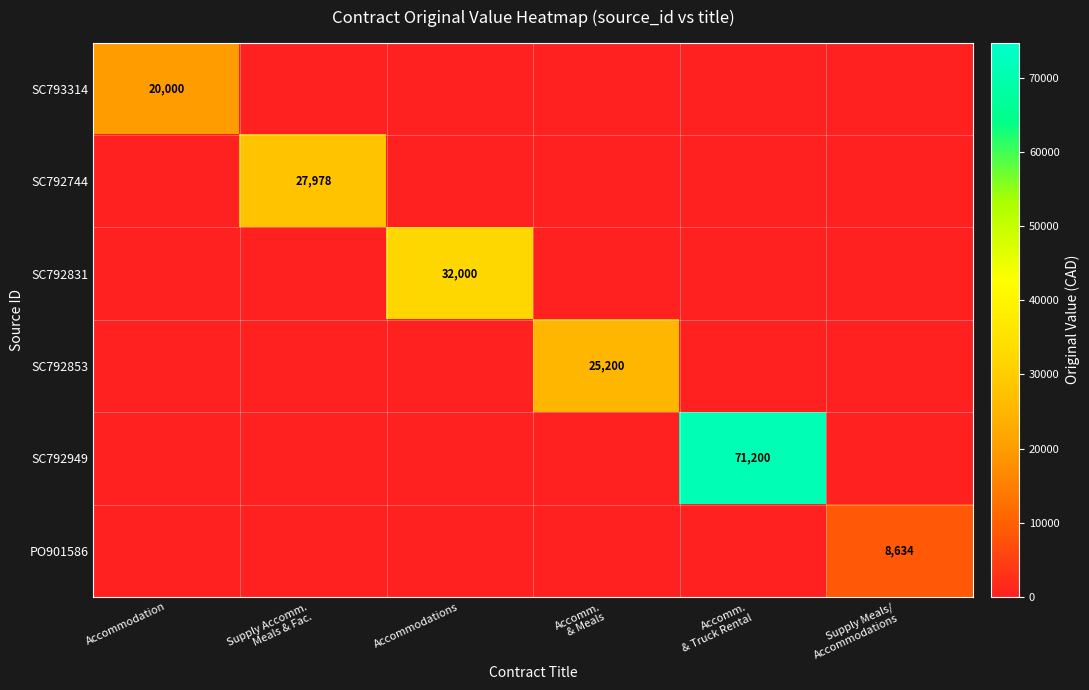

How many positive values does the SC792744 series have?

1